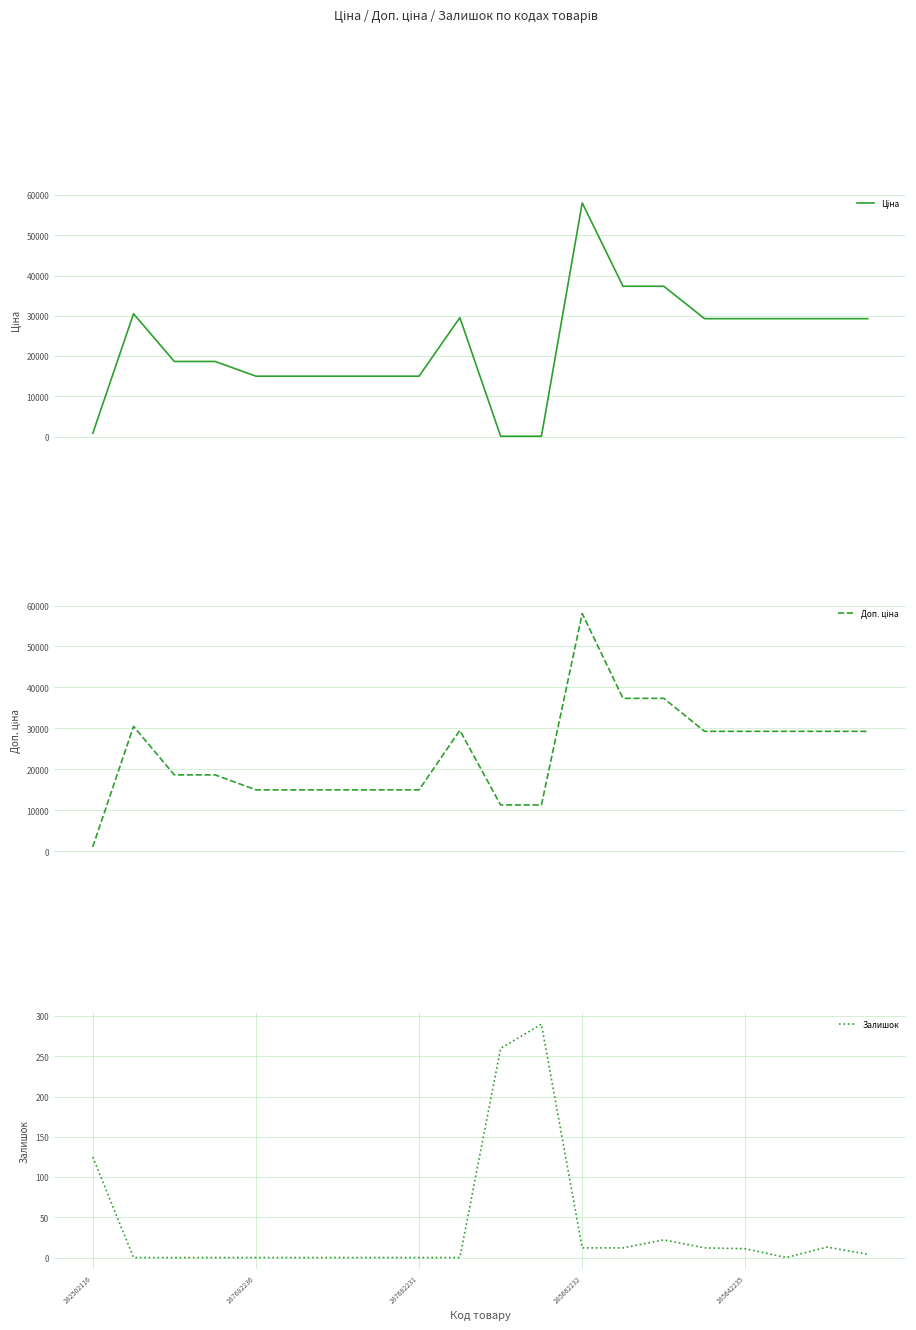

What is the maximum value for Залишок?

290